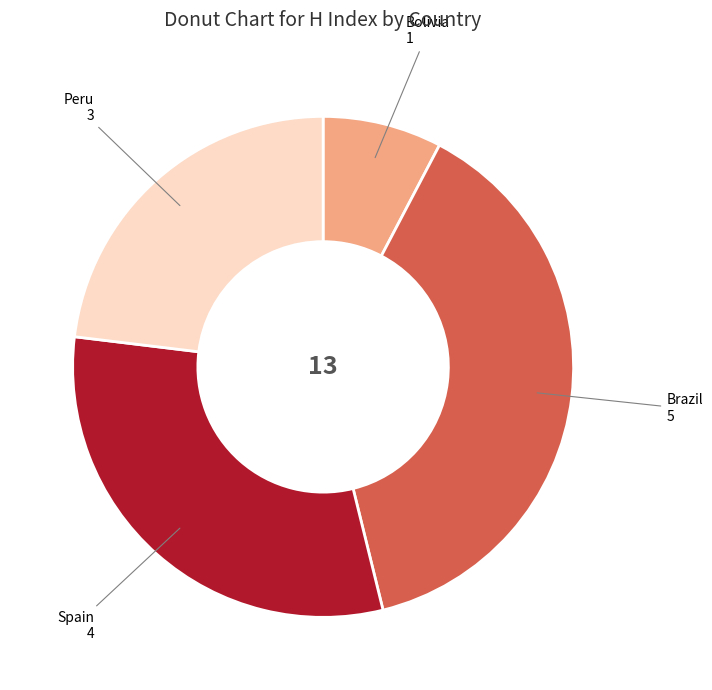

Does any single category account for the majority?

No